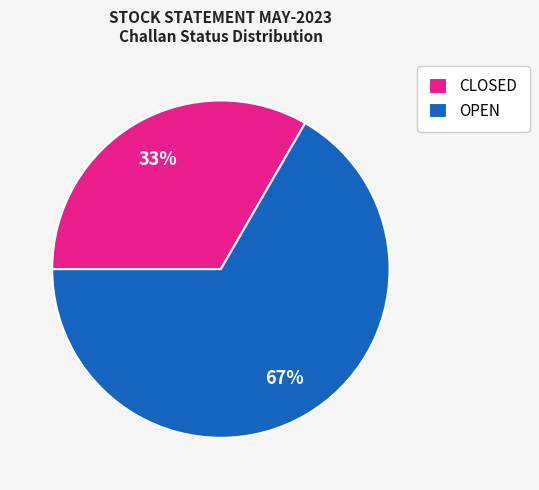

Which category accounts for the majority?

OPEN